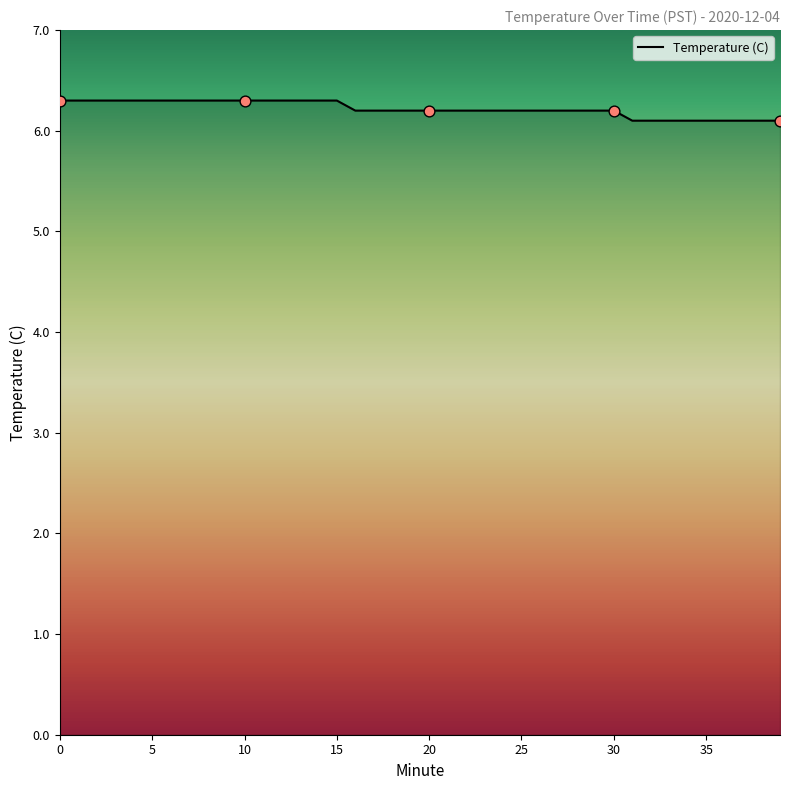

What is the greatest value displayed?

6.3